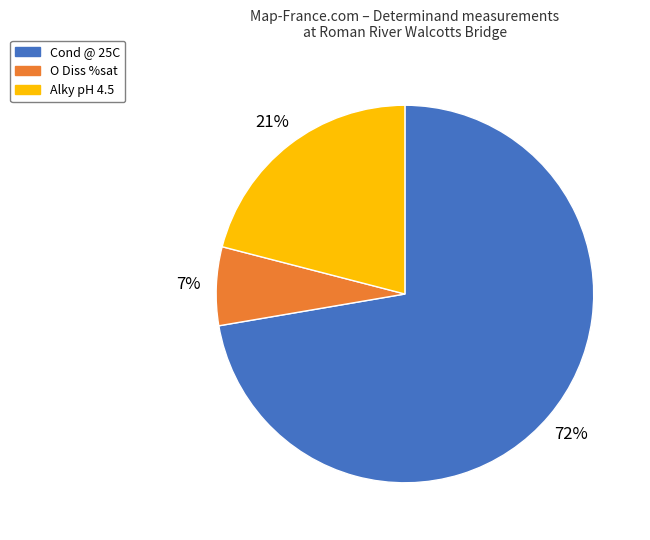

How many slices are in this pie chart?

3